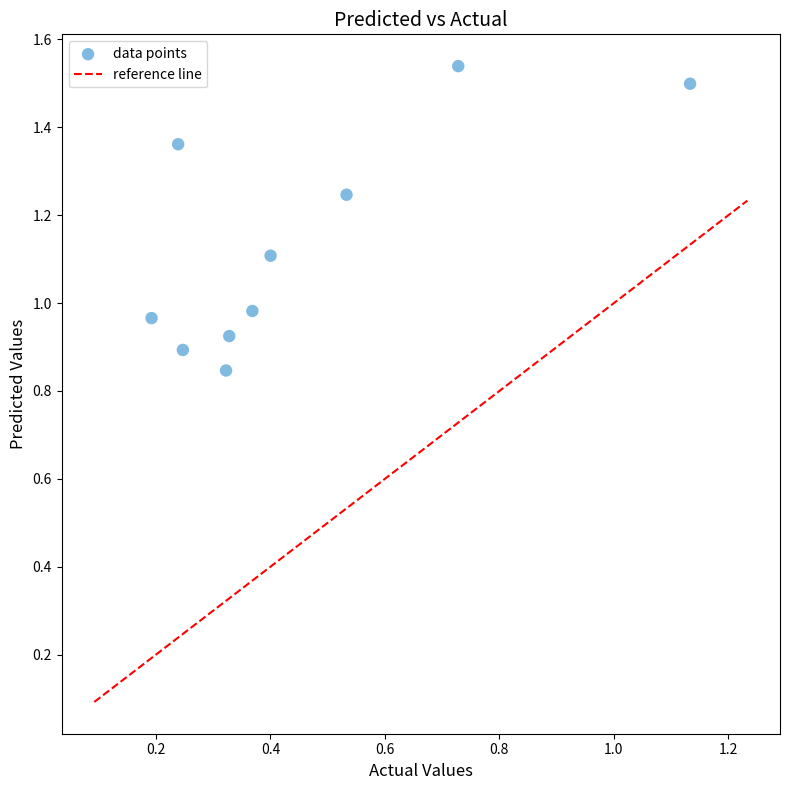

What is the average X value?

0.4